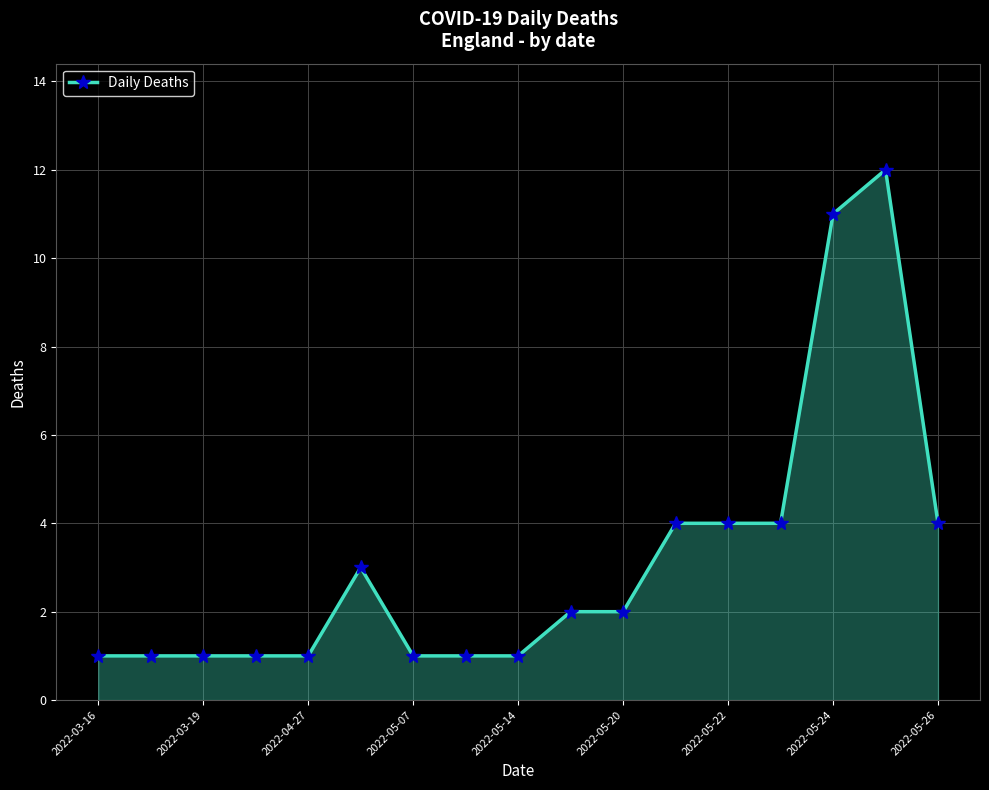

True or false: the data has more than 0 interior local peaks.

True